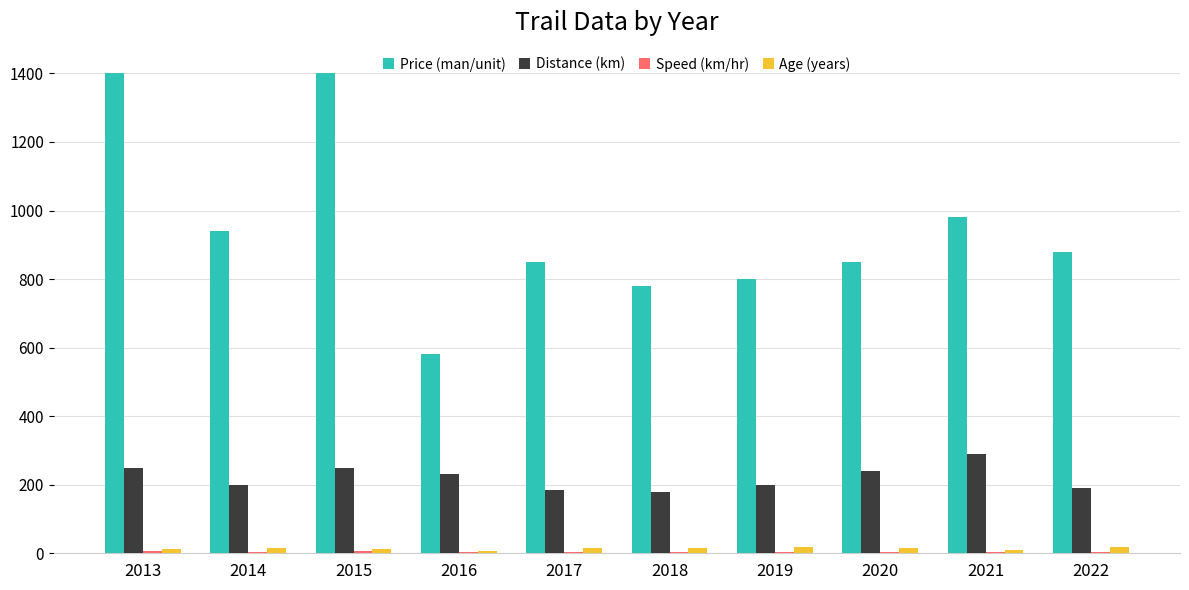

What is the spread (max minus min) of values at 2015?

1394.4